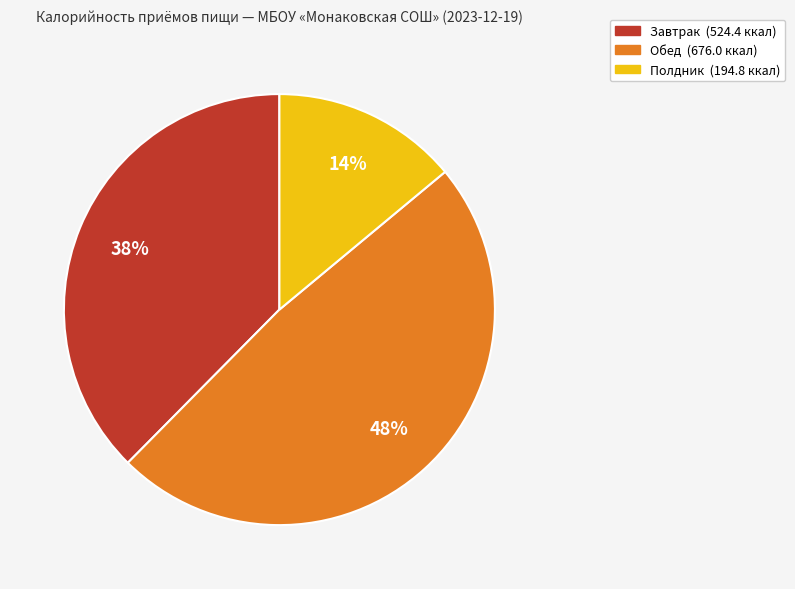

What percentage is the Завтрак (524.4 ккал) slice, to the nearest percent?

38%